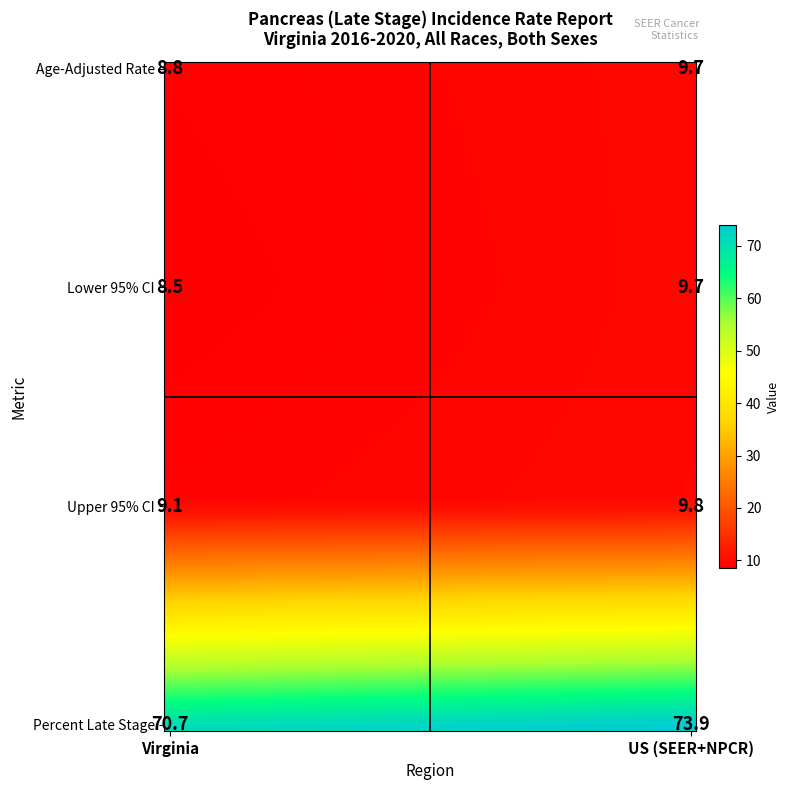

What is the spread (max minus min) of values at 3?

3.2